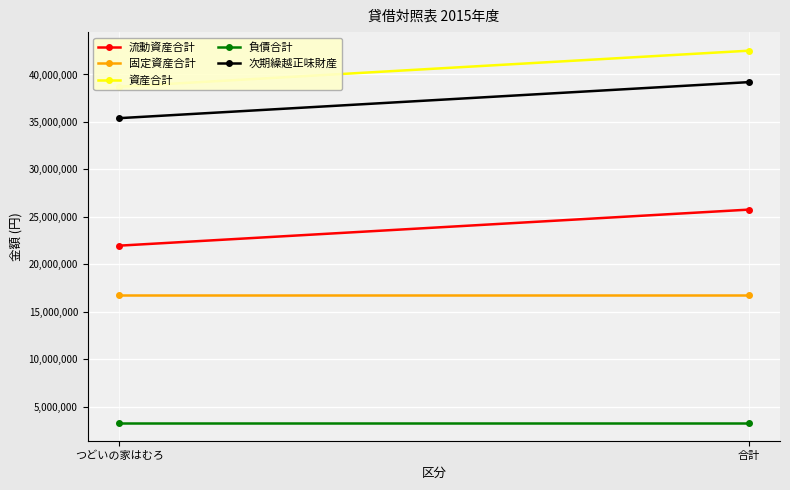

Which category has the highest value across all series?

合計